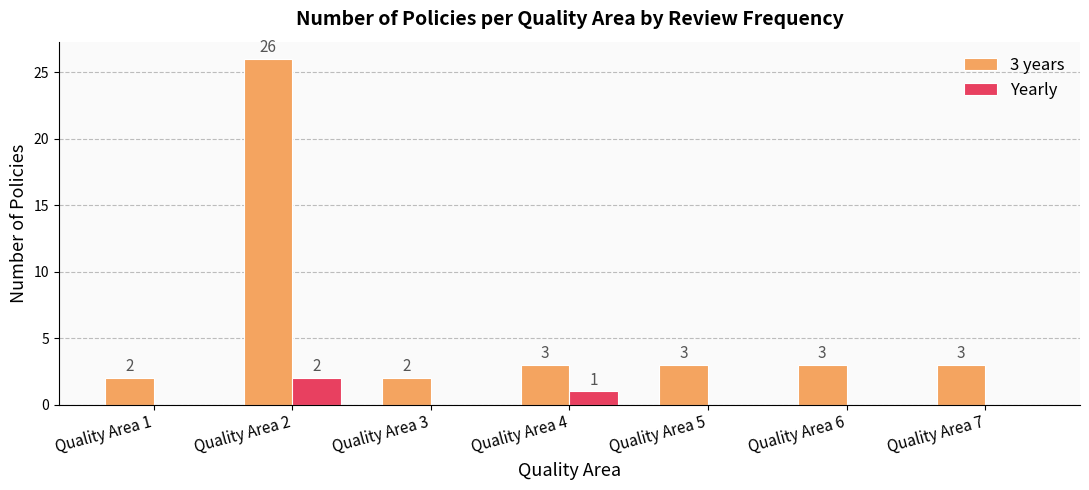

Between Quality Area 4 and Quality Area 7, which series saw the biggest shift?

Yearly